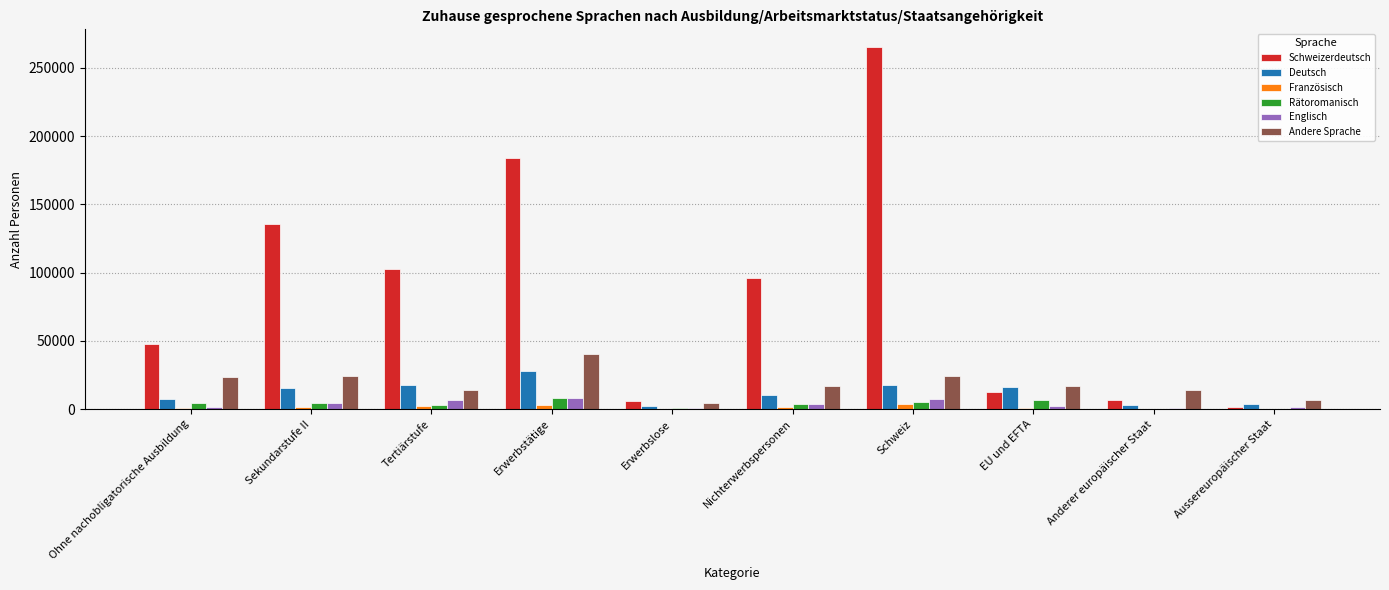

Which series changed the most between Erwerbstätige and Anderer europäischer Staat?

Schweizerdeutsch